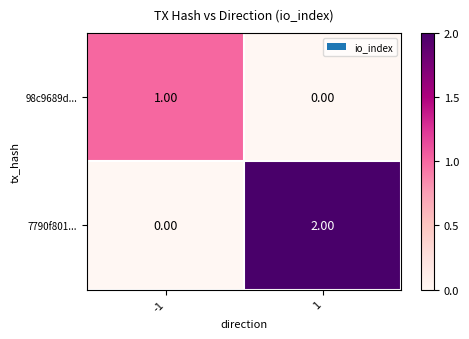

Rank the series by their average value, from lowest to highest.

98c9689d..., 7790f801...